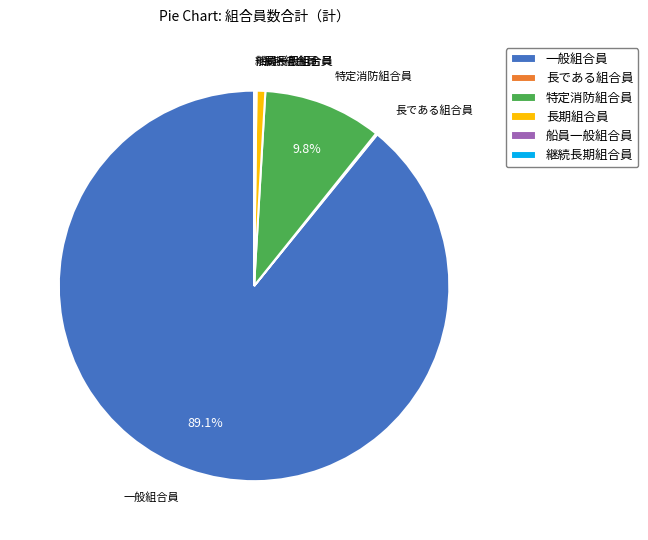

Is there any slice that represents more than half of the pie?

Yes